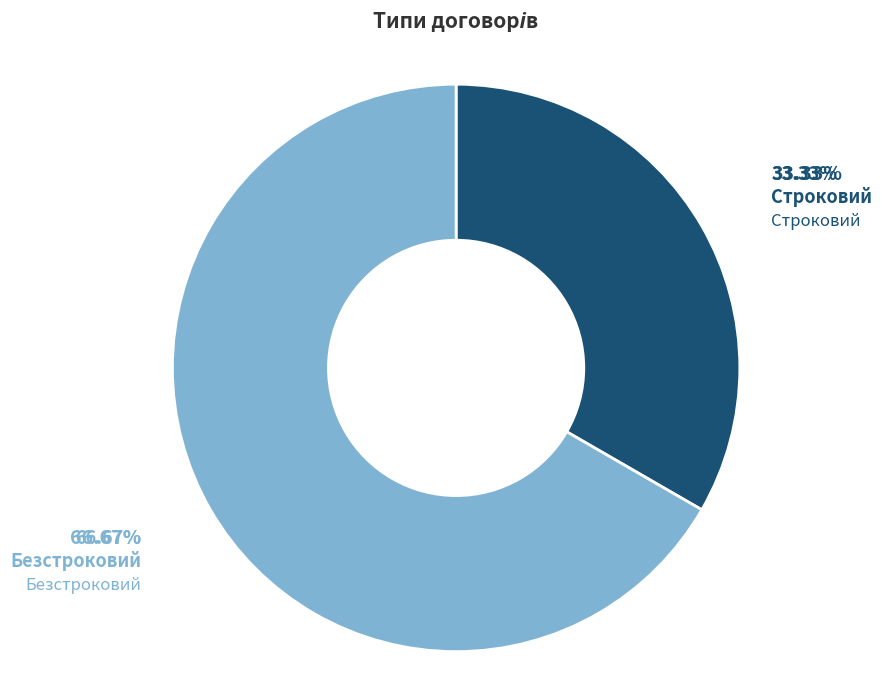

What is the ratio of the value at Безстроковий to the value at Строковий?

2.0